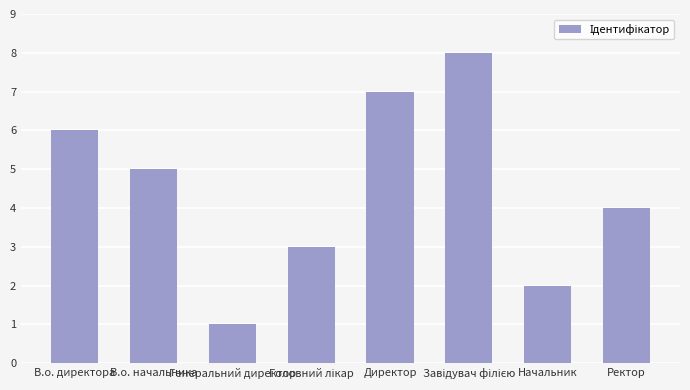

What position from the right is Ректор?

1